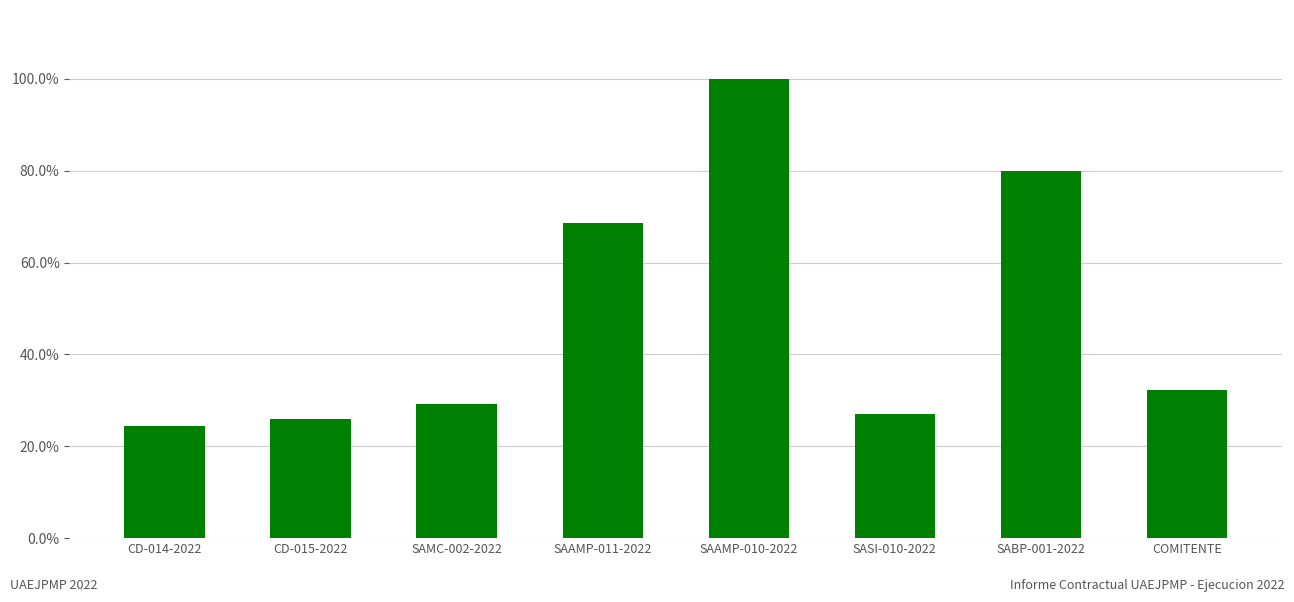

Reading left to right, transcribe all the data shown in this chart.

0.2	0.3	0.3	0.7	1.0	0.3	0.8	0.3